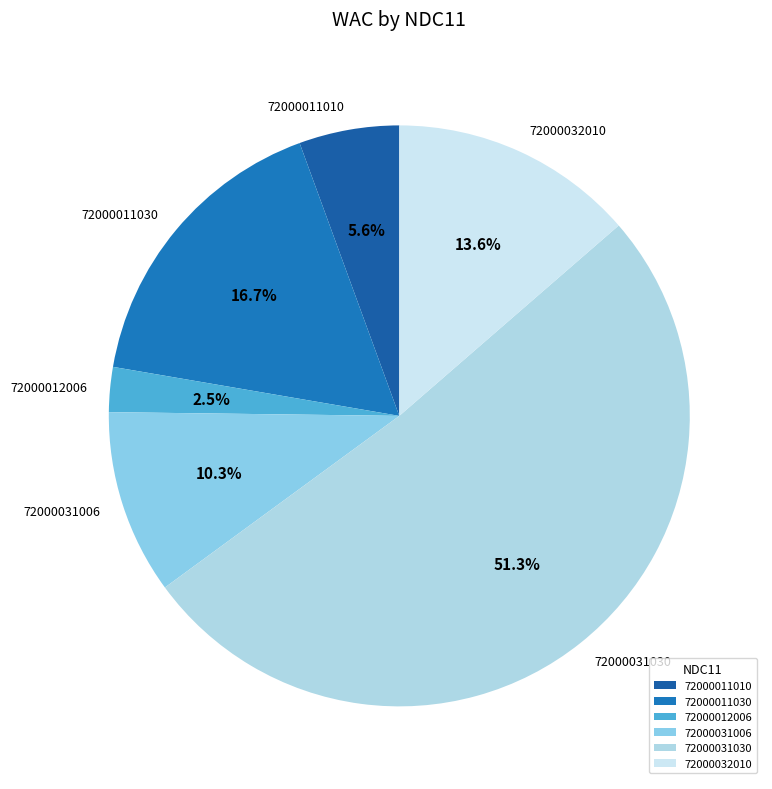

Combined, what portion of the pie is 72000031030 and 72000011010?

56.9%